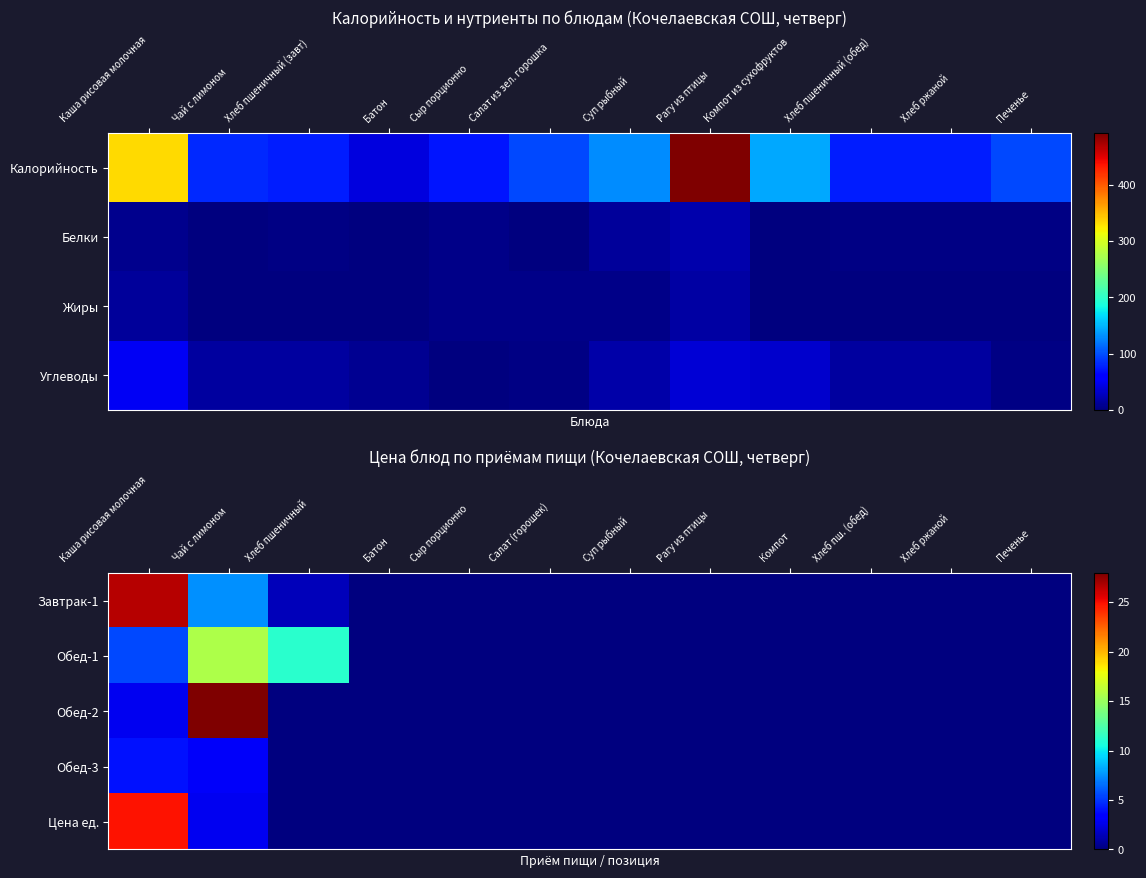

True or false: Цена ед. has a value of 10.0 at Хлеб ржаной.

False